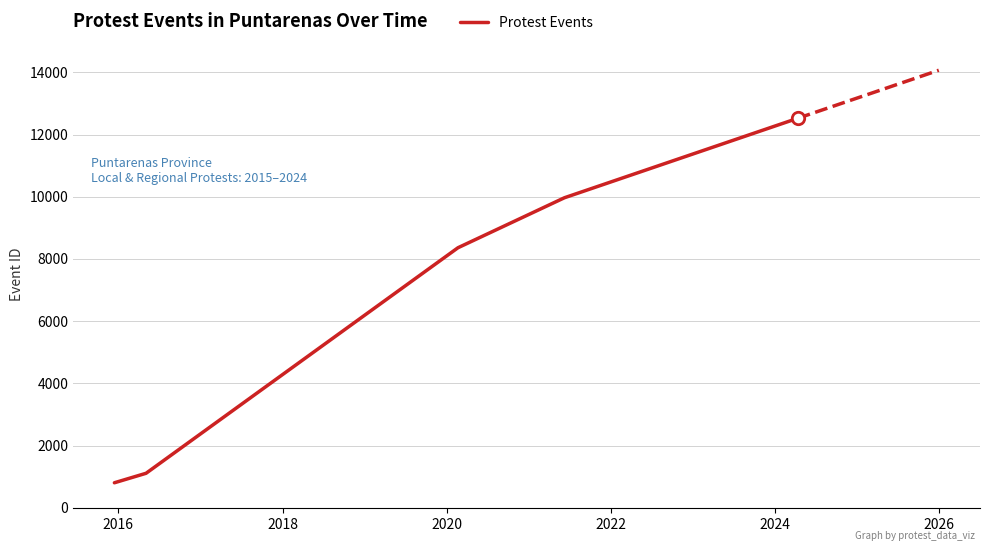

True or false: there are more than 2 points higher than both neighbors.

False